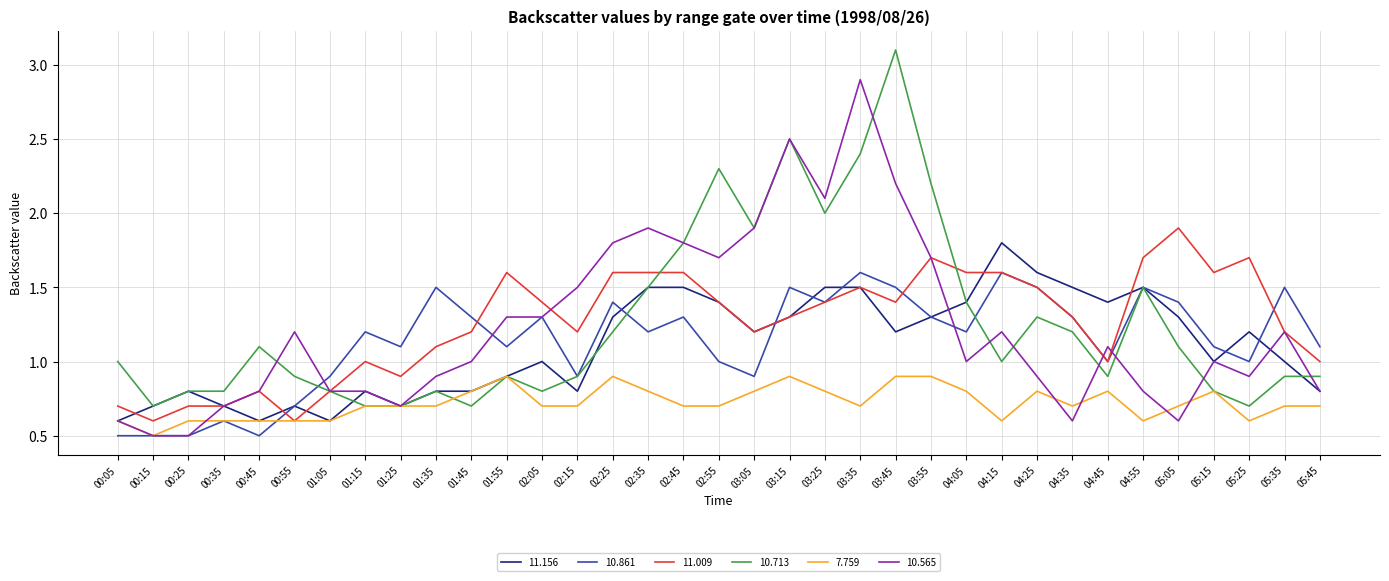

What position from the right is 00:45?

31